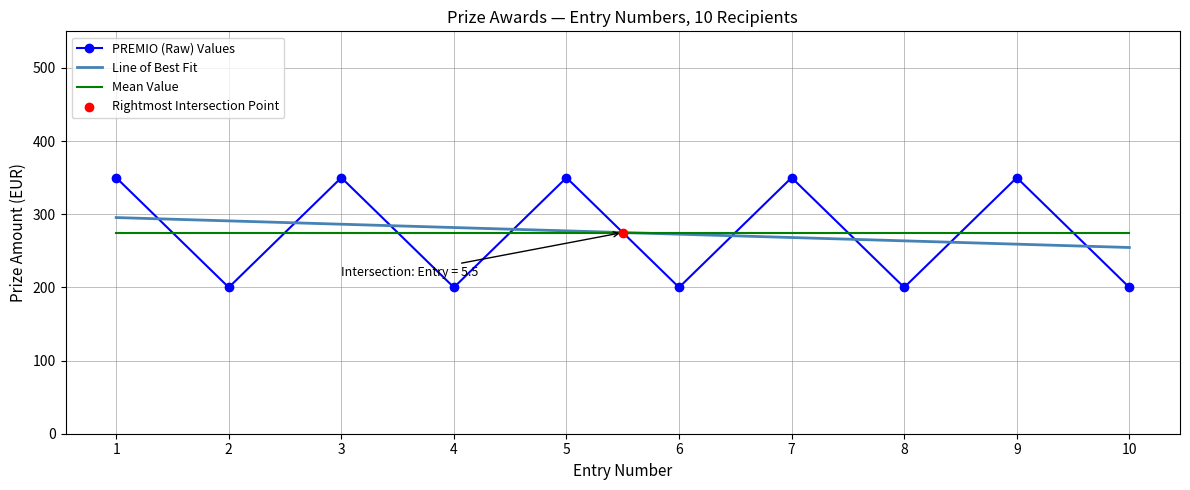

Which has a higher value, 5 or 6?

5